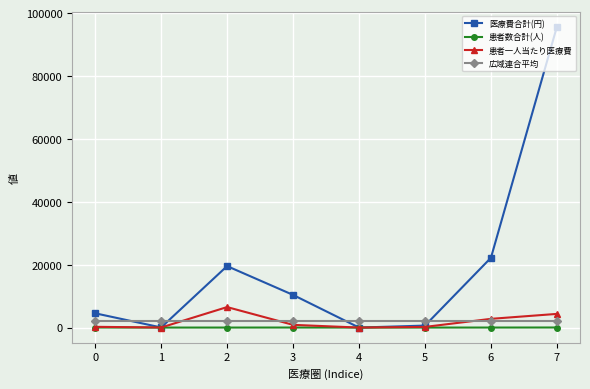

What is the highest value of the 広域連合平均 series?

2217.6